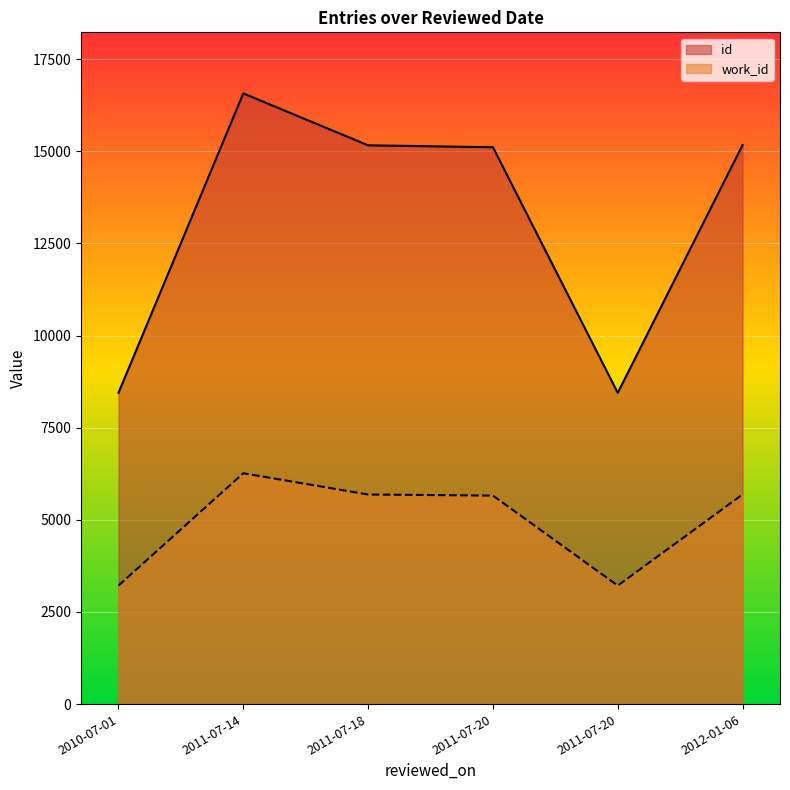

What is the maximum value for work_id?

6264